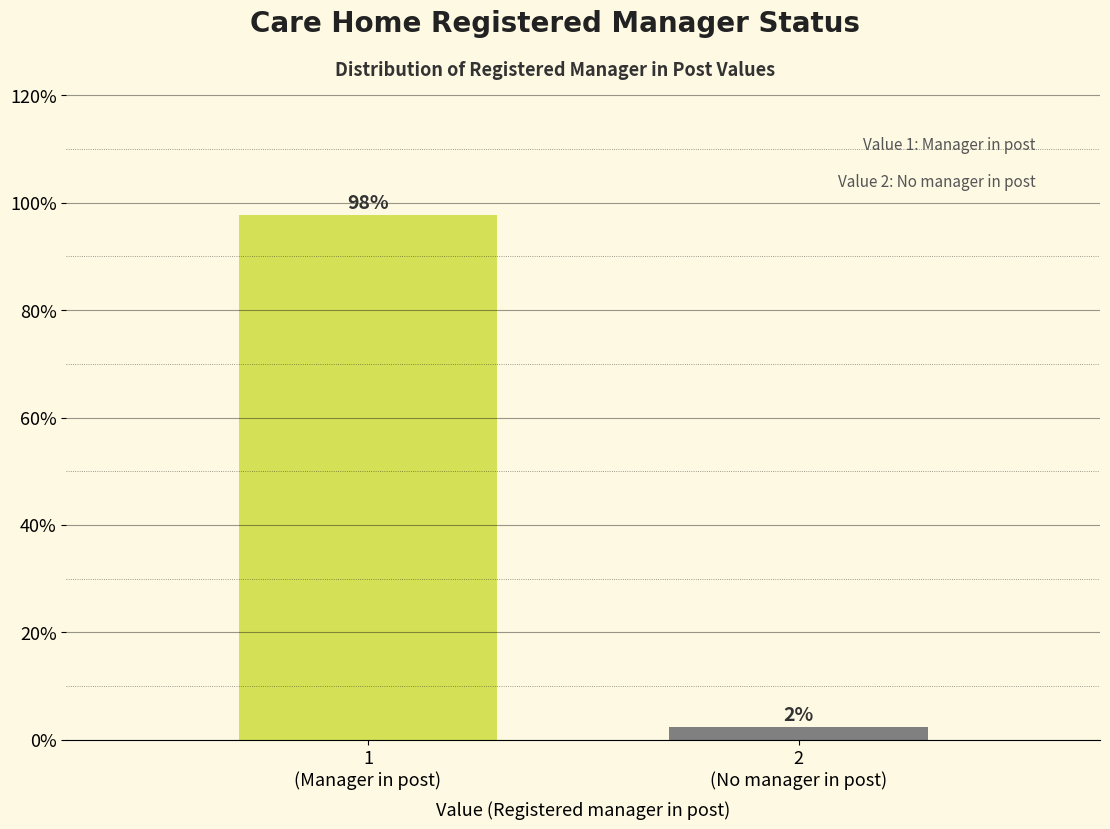

What is the sum of all values?

100.0